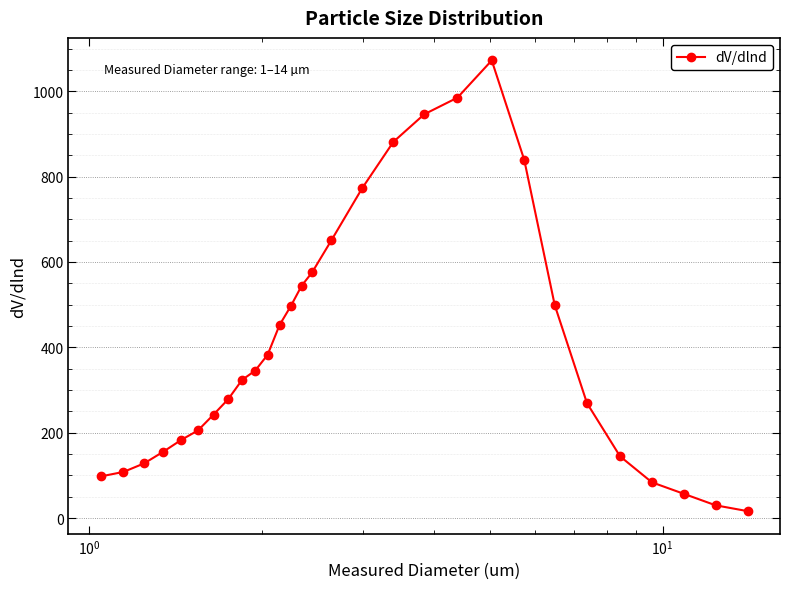

What is the maximum value shown in the chart?

1072.3